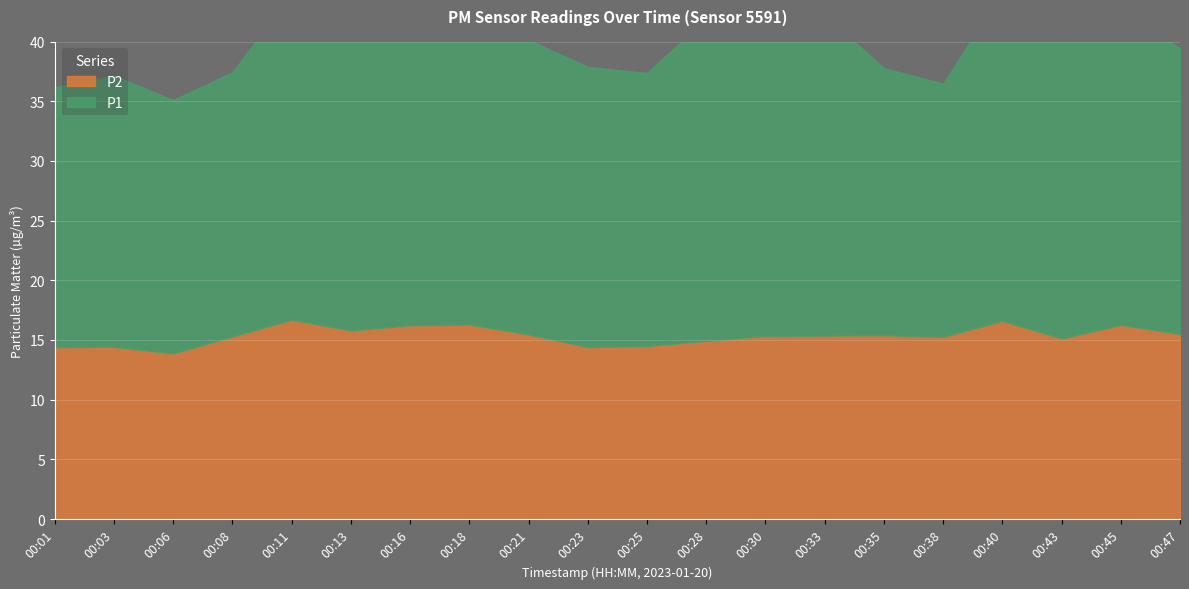

True or false: P1 has a value of 27.6 at 00:40.

True